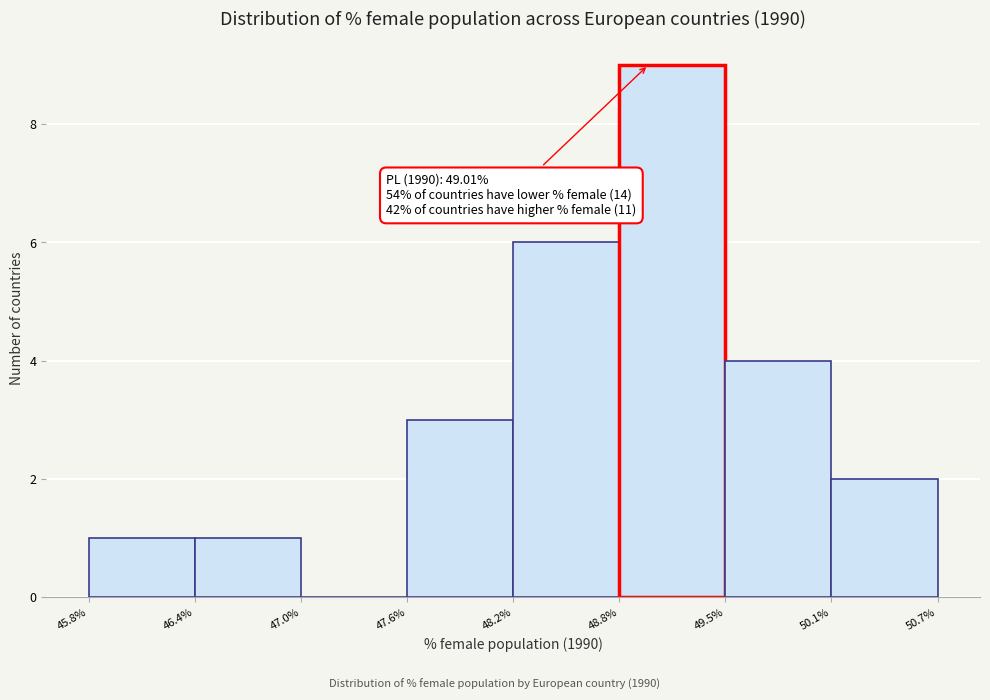

Which range on the x-axis has the tallest bar?

48.8% to 49.5%